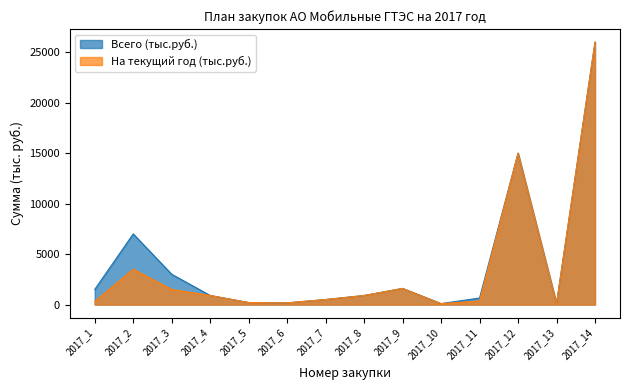

What is the maximum value for На текущий год (тыс.руб.)?

26000.0